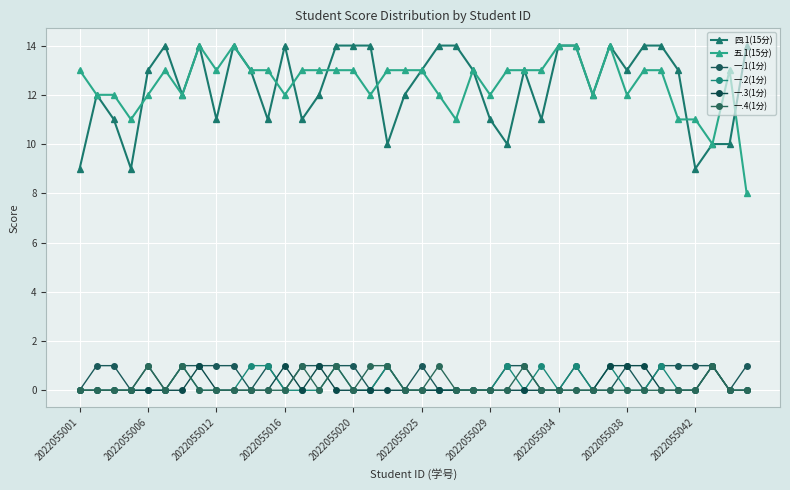

Which series has the widest spread of values?

五.1(15分)